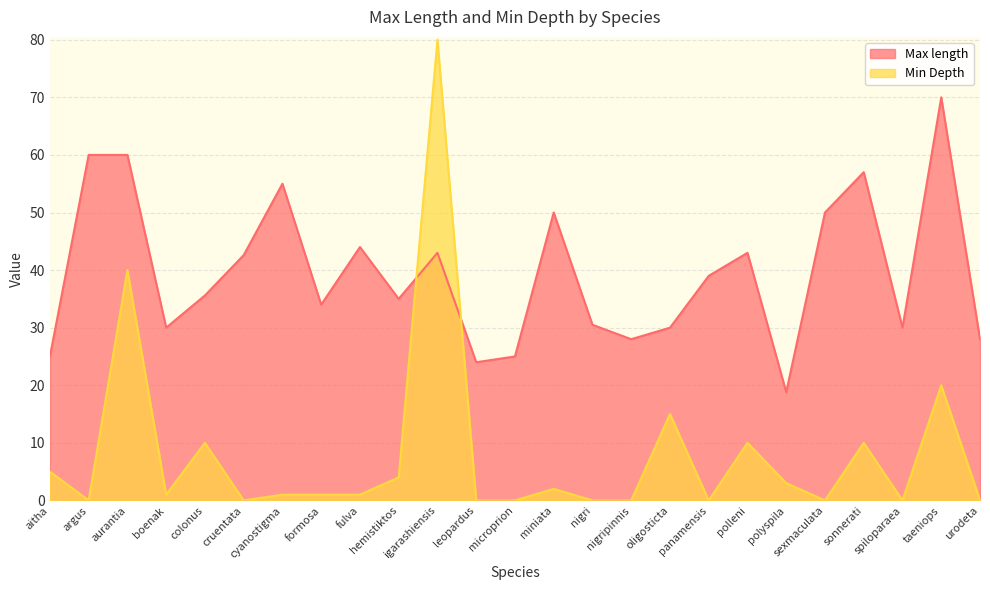

Which has a higher value, formosa or sonnerati?

sonnerati